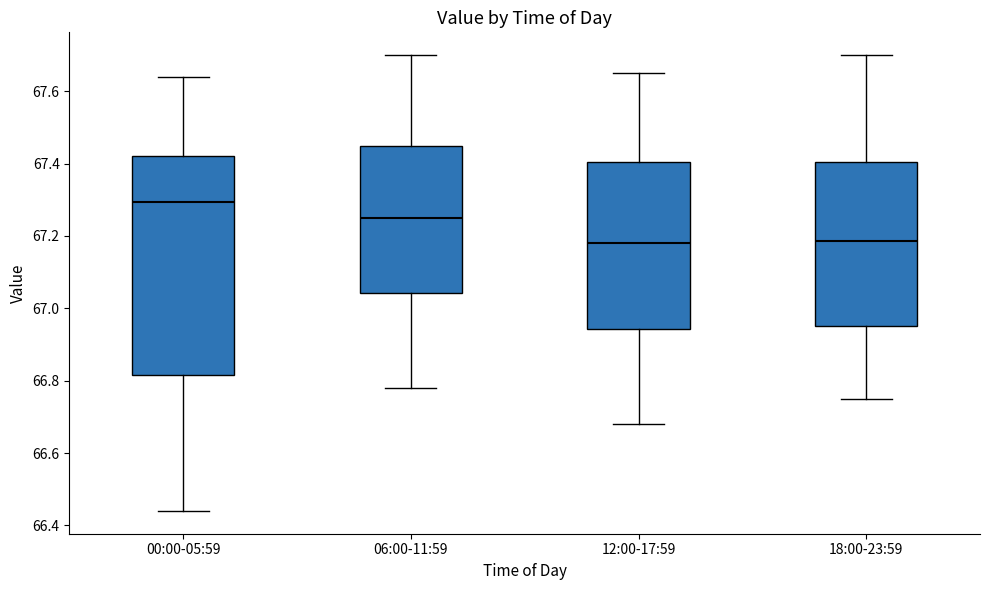

Where does the lower whisker of the box for 18:00-23:59 end on the y-axis? The values are not printed on the chart, so give them approximately, as read against the axis.

66.76